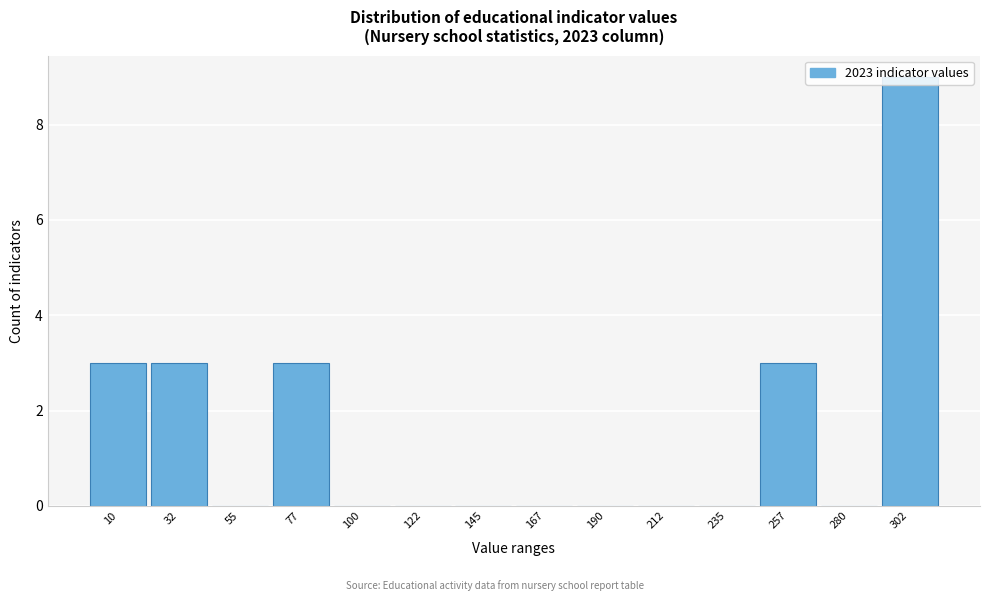

What is the maximum value shown in the chart?

9